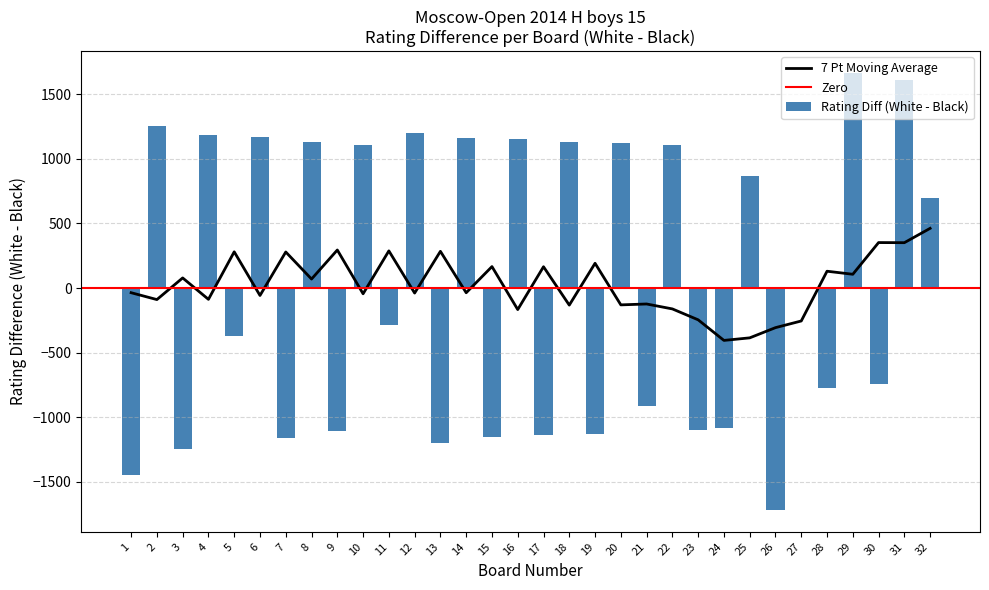

The value of Rating Diff (White - Black) at 12 is 1200. True or false?

True